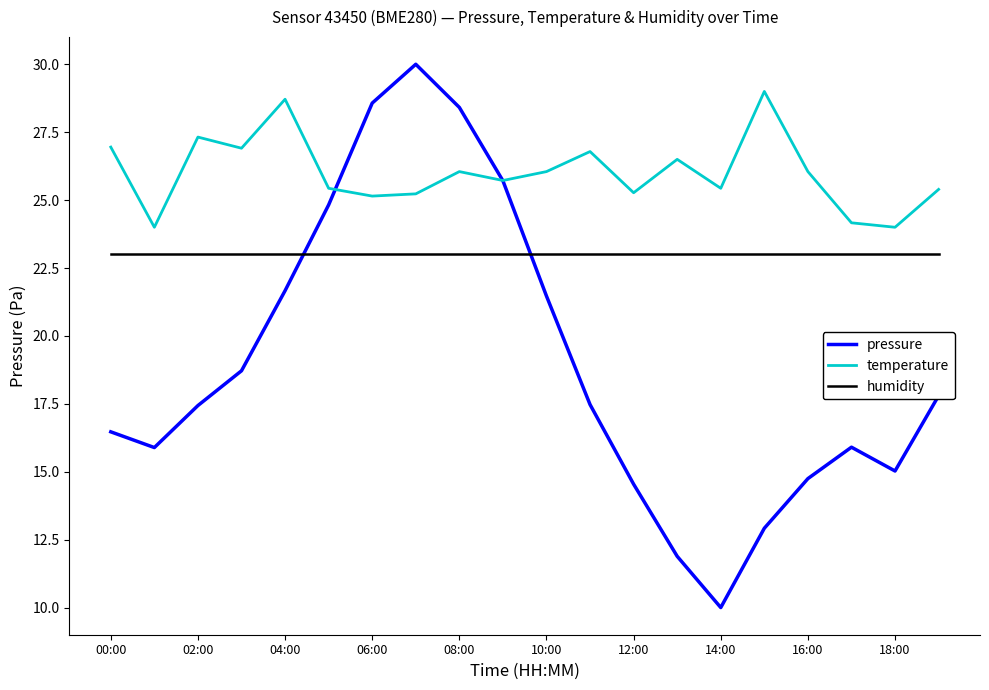

Rank the series by their average value, from highest to lowest.

temperature, humidity, pressure